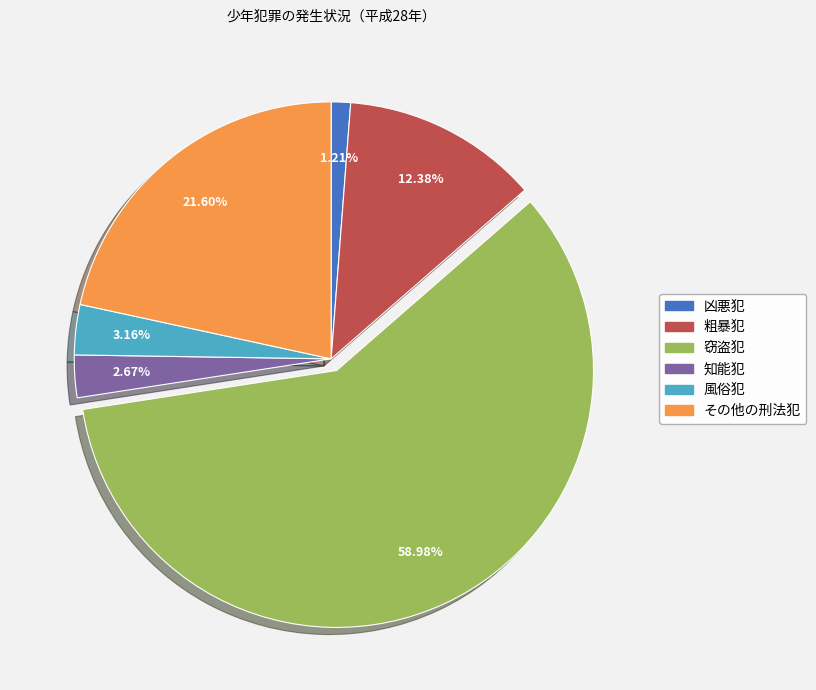

Count the number of slices in the pie.

6